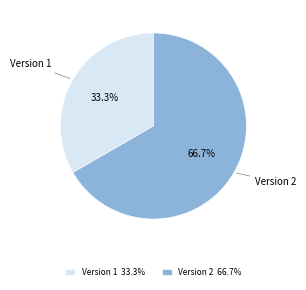

Which slice is the largest?

Version 2 66.7%